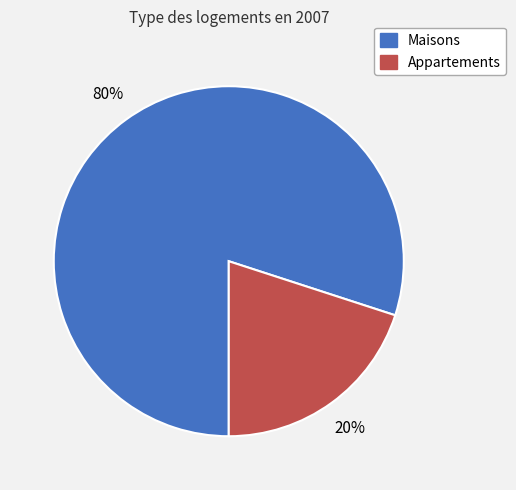

To the nearest percent, what is the average slice percentage?

50%